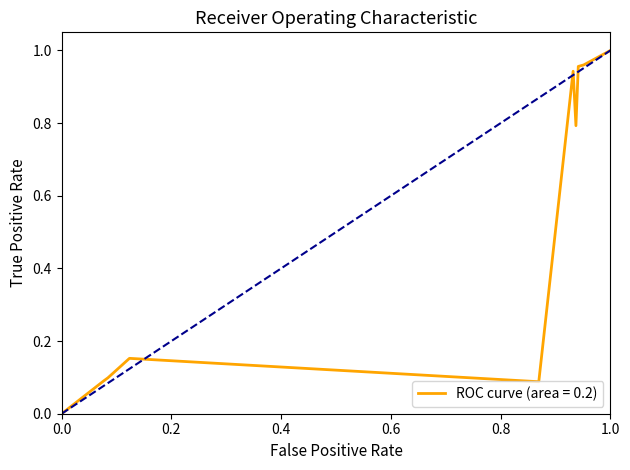

What is the difference between the maximum and minimum values?

1.0